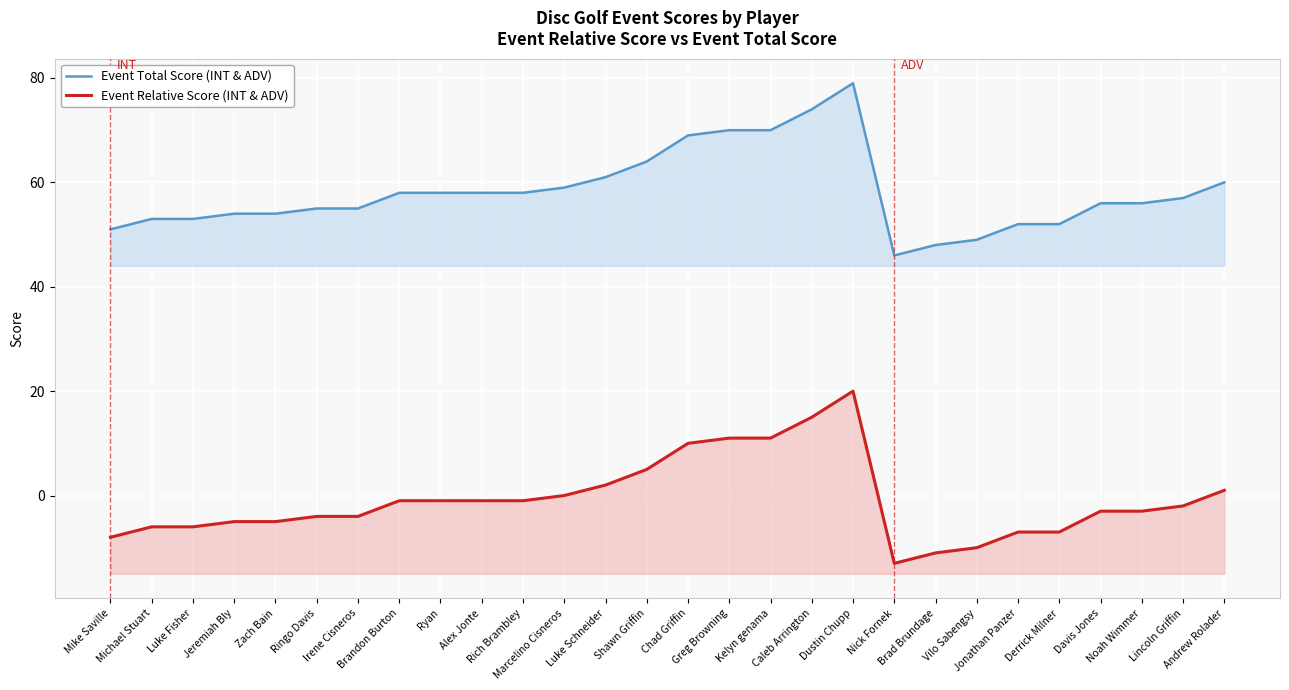

Rank the series by their average value, from lowest to highest.

Event Relative Score (INT & ADV), Event Total Score (INT & ADV)